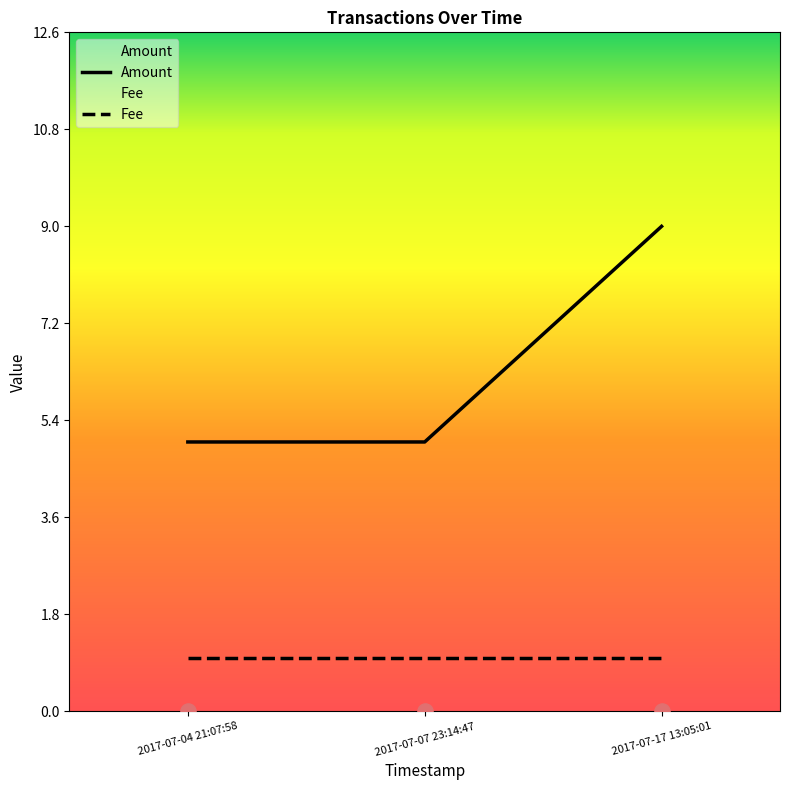

At which category is the sum across all series the highest?

2017-07-17 13:05:01